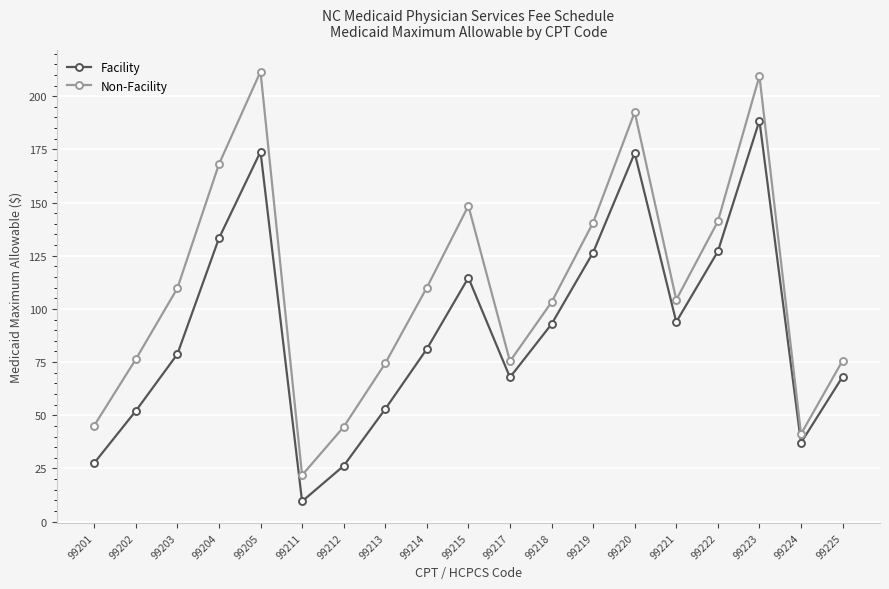

Which series changed the most between 99202 and 99214?

Non-Facility